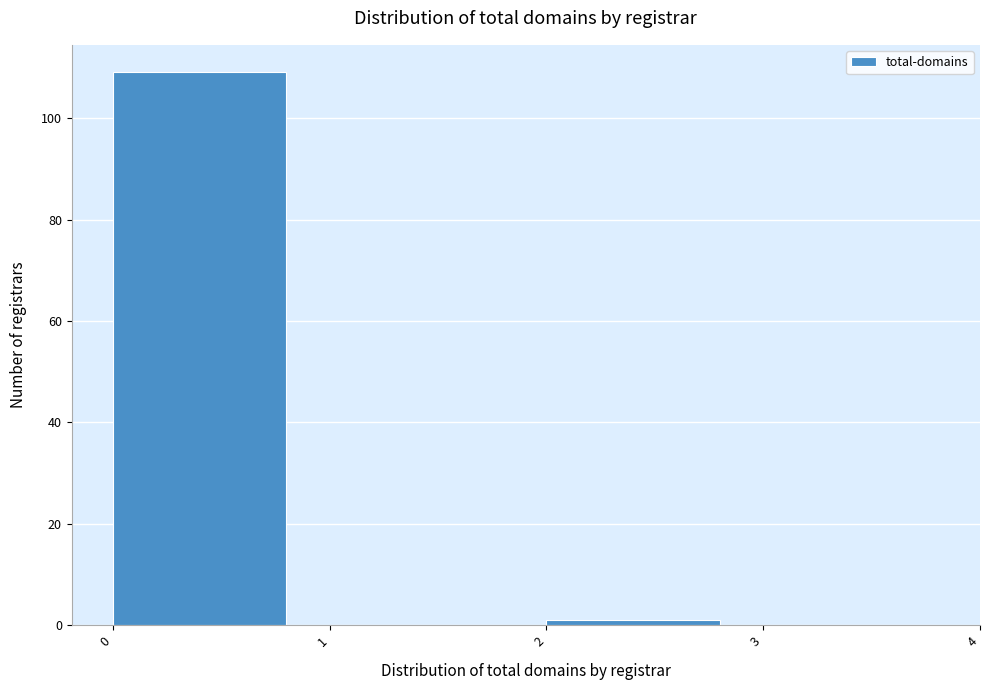

How tall is the bar that spans 0 to 1 on the x-axis? The values are not printed on the chart, so give them approximately, as read against the axis.

110